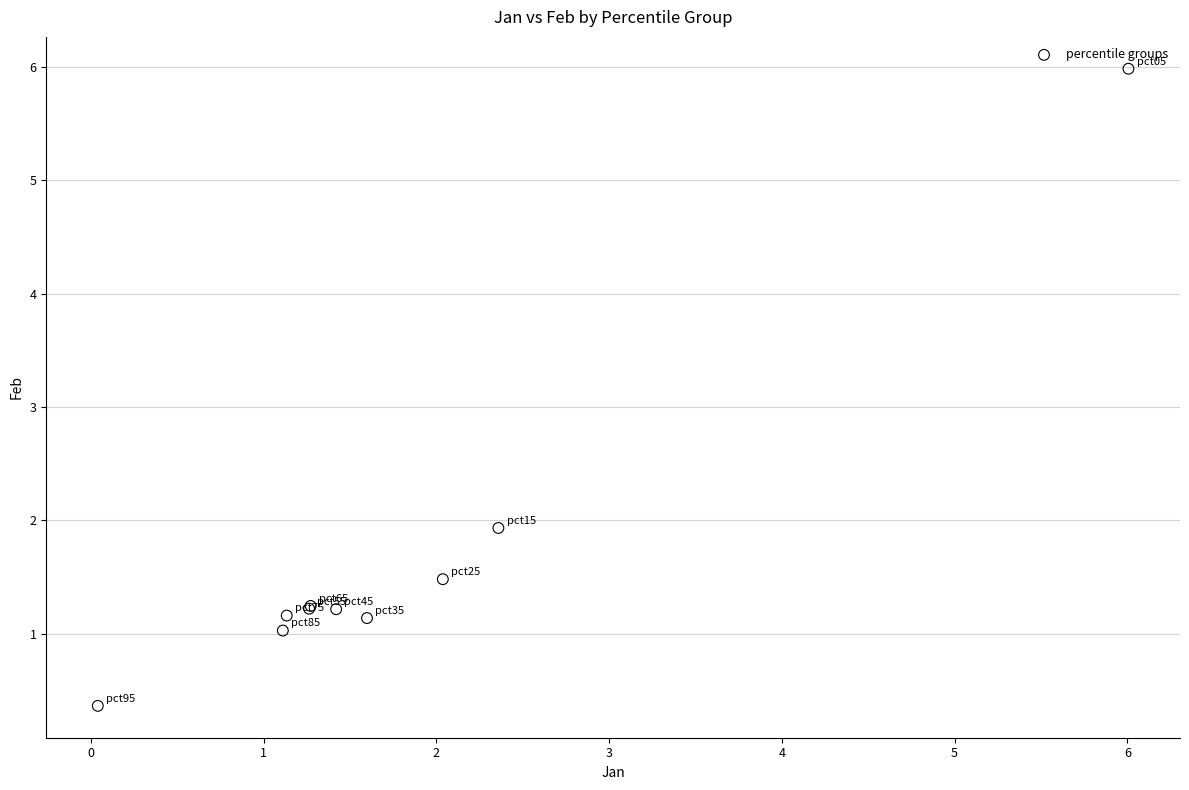

What Y value in the scatter plot is closest to 3?

1.9